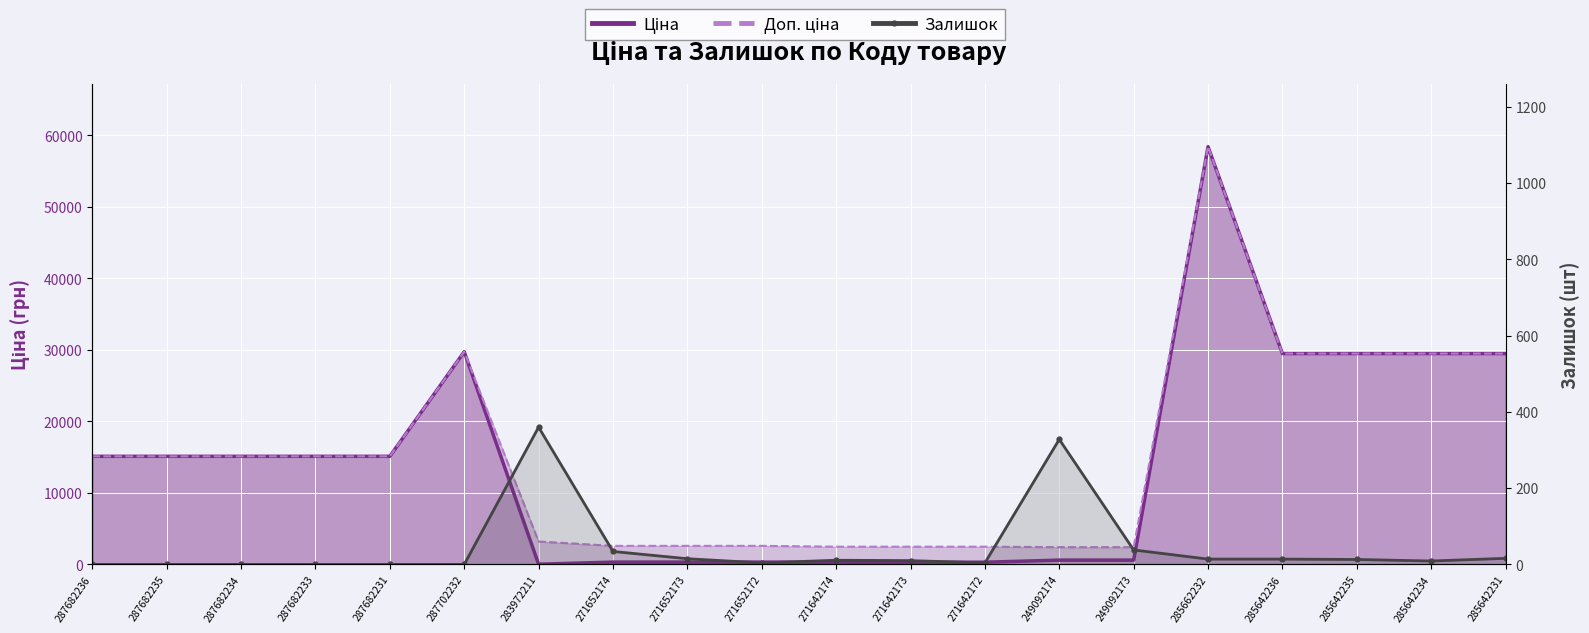

What is the difference between the second highest and second lowest values in the Залишок series?

328.0